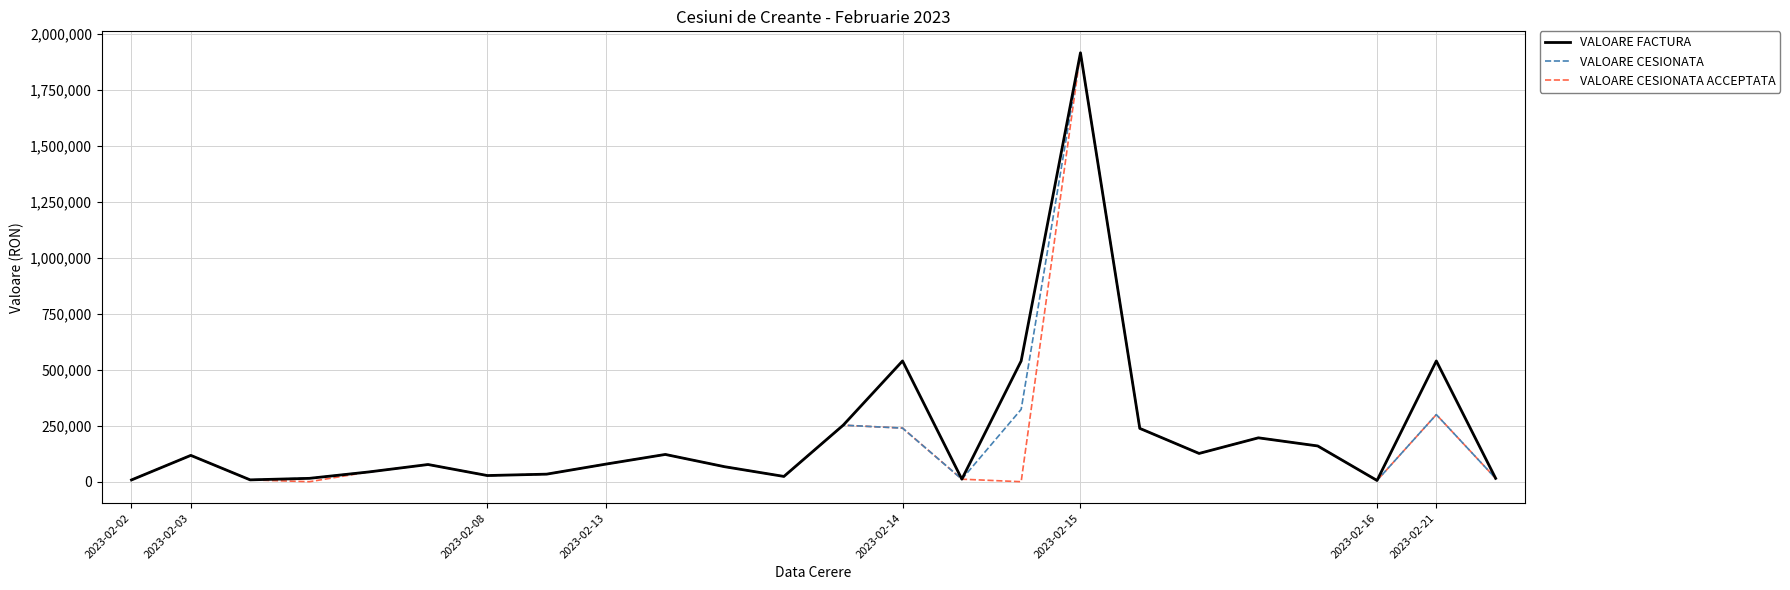

True or false: VALOARE CESIONATA has more than 0 interior local peaks.

True